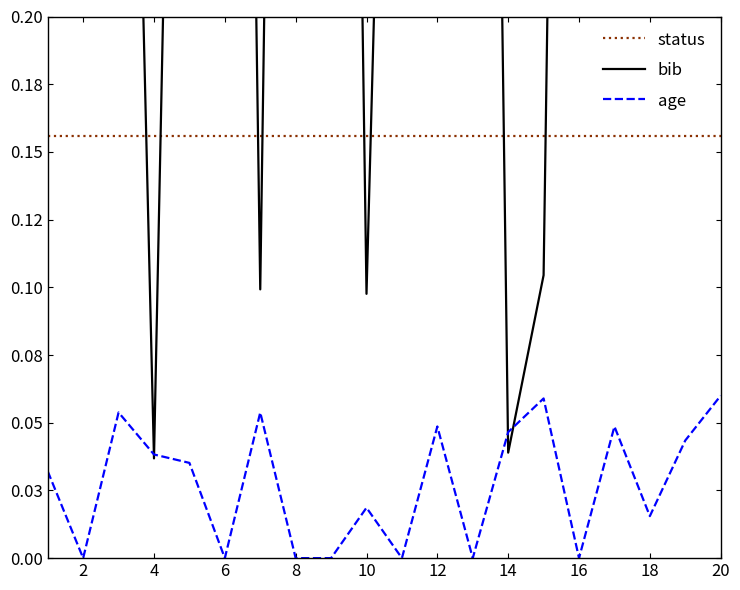

True or false: age and bib cross at least once.

True